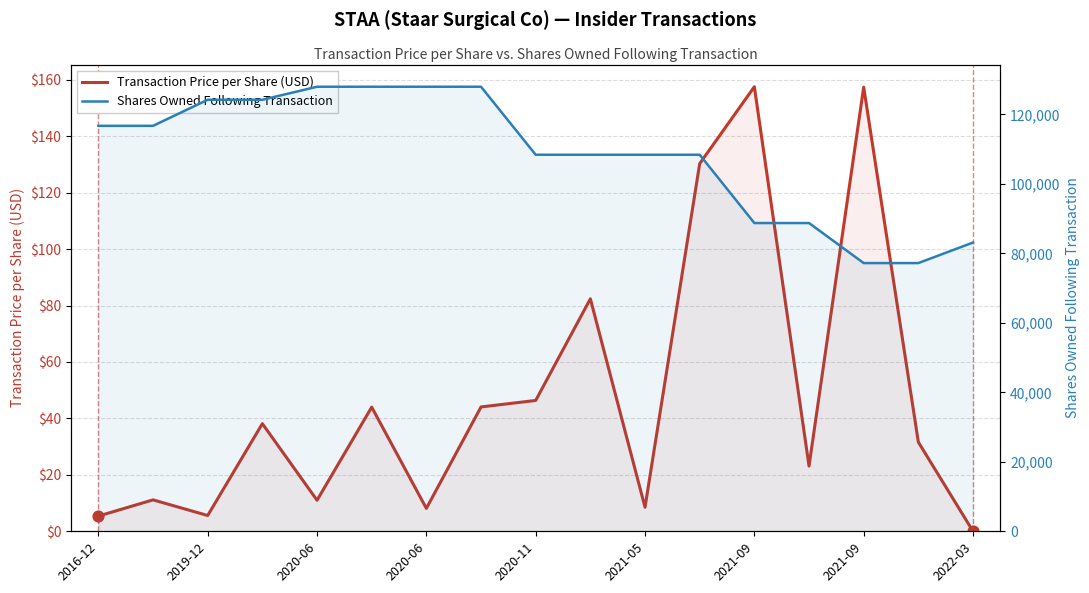

What are all the series names shown in the legend?

Transaction Price per Share (USD), Shares Owned Following Transaction